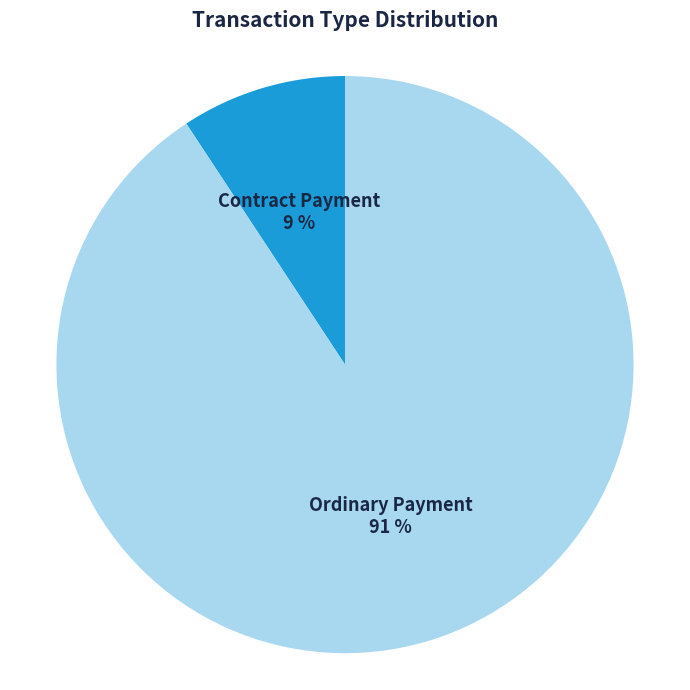

Is the sum of Ordinary Payment and Contract Payment greater than half?

Yes